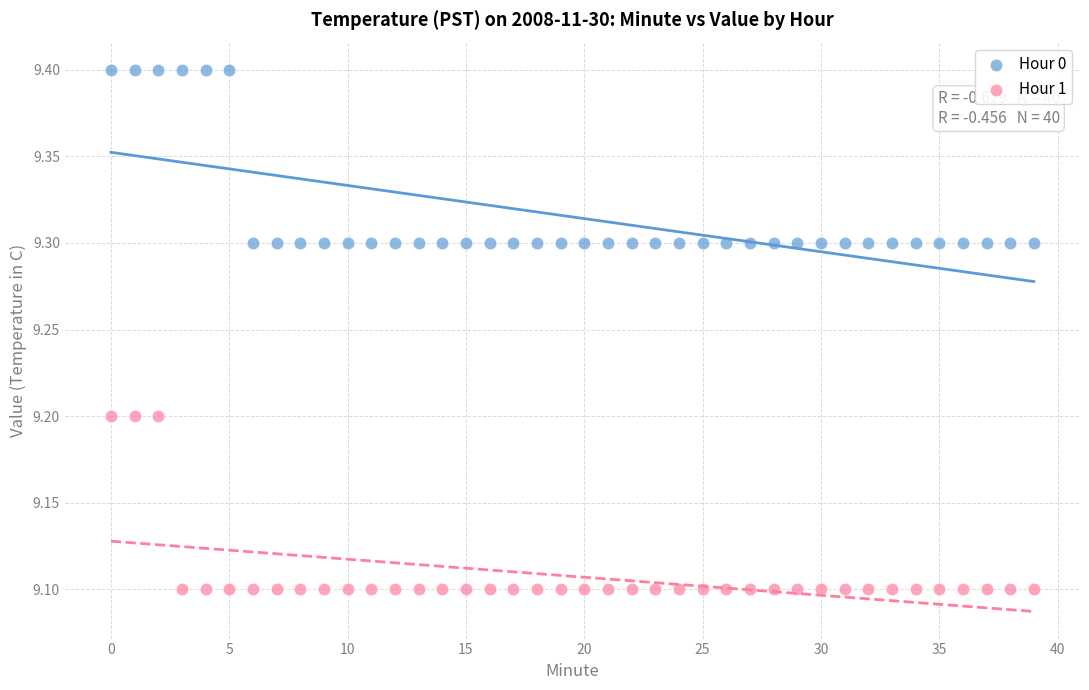

Which series reaches the minimum Y coordinate?

Hour 1